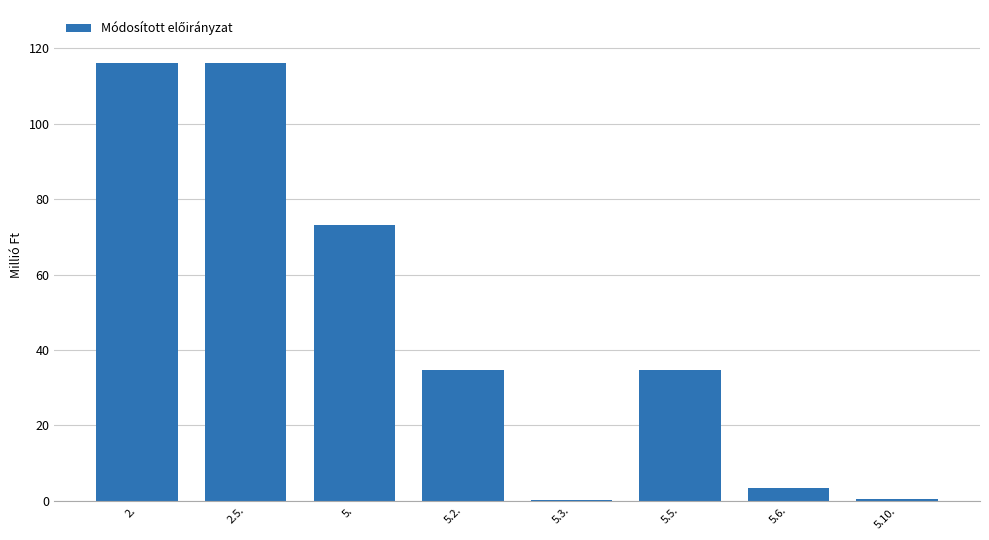

What is the ratio of the value at 5.2. to the value at 2.5.?

0.3